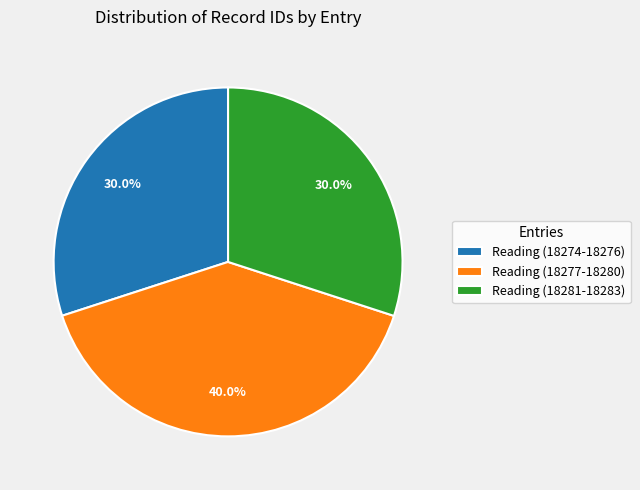

Combined, do Reading (18274-18276) and Reading (18281-18283) account for over 50%?

Yes